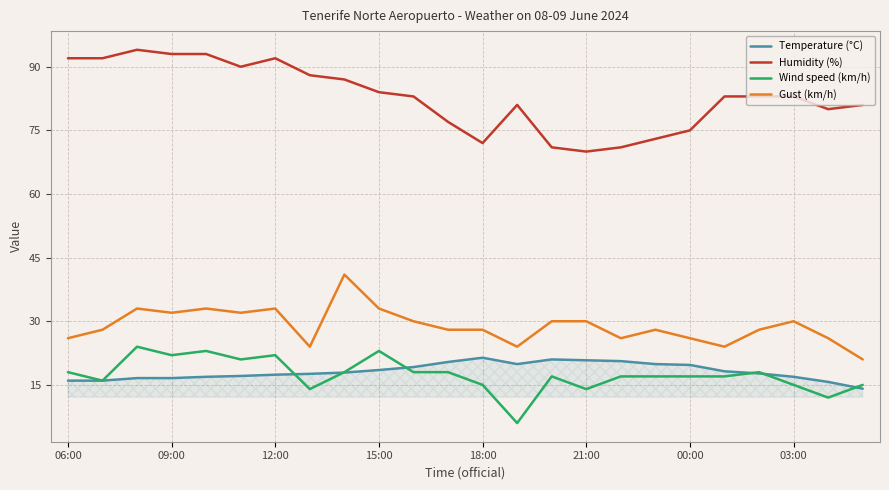

True or false: Humidity (%) and Temperature (°C) cross at least once.

False